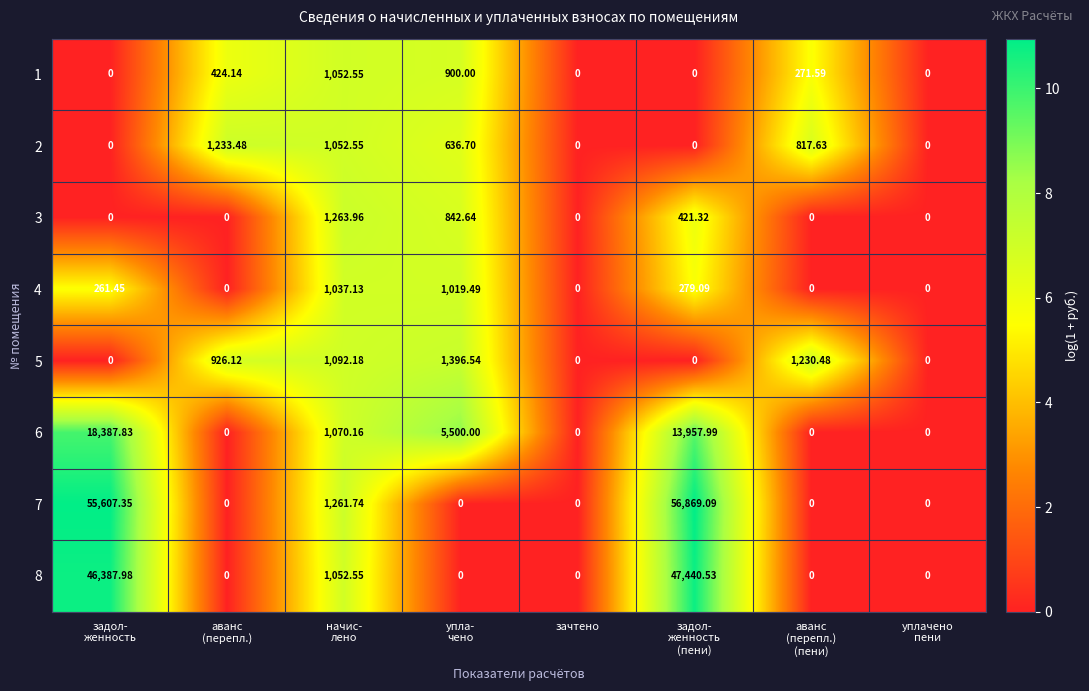

How many data points does each series have?

8